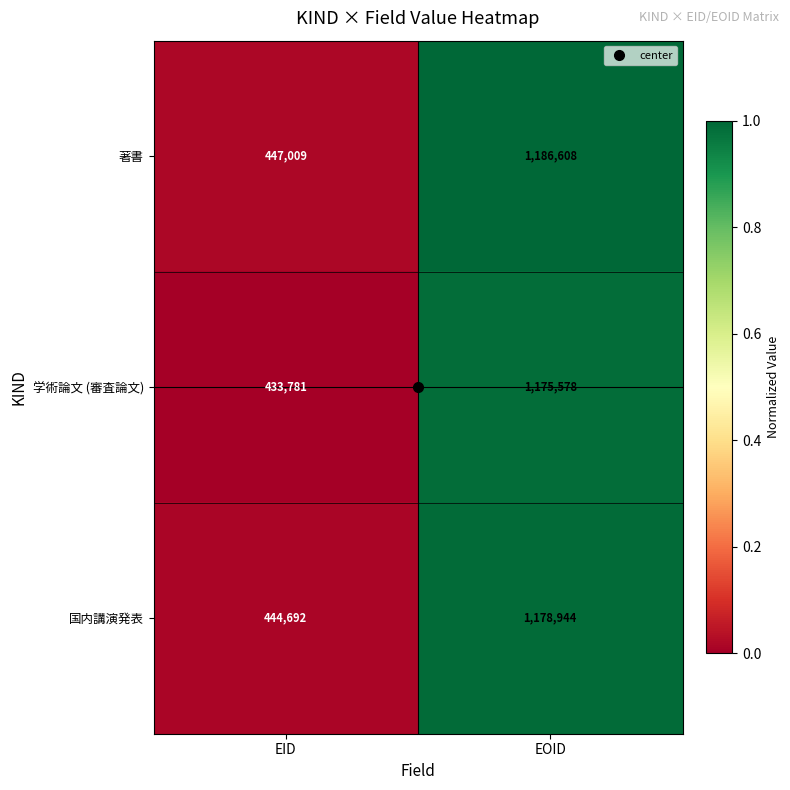

At which category is the sum across all series the highest?

EOID